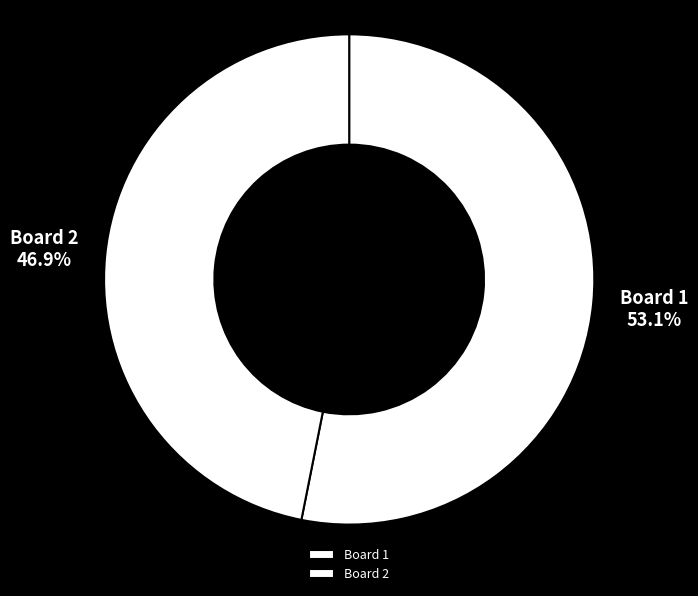

Approximately how many times larger is the value at Board 2 compared to Board 1?

0.9